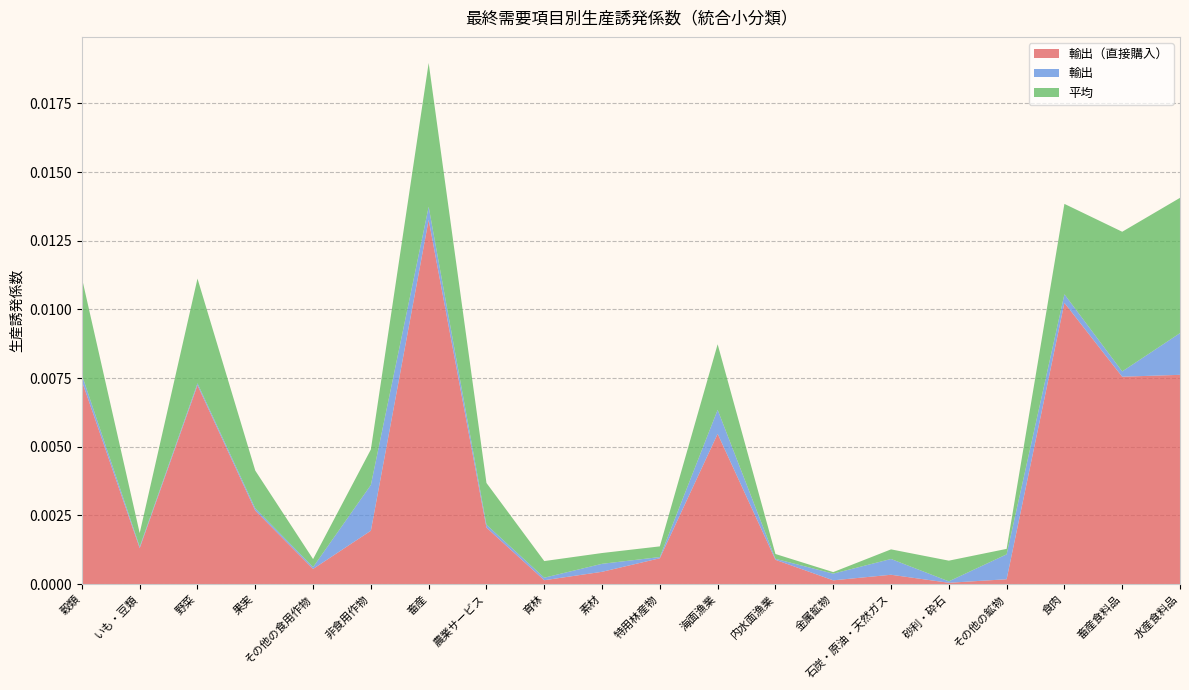

At which category is the sum across all series the highest?

畜産